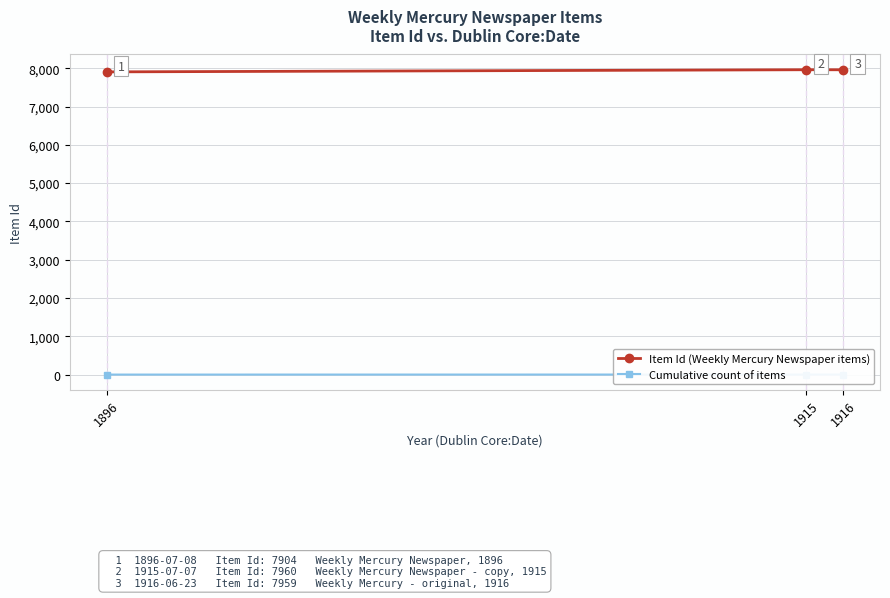

Where is Item Id (Weekly Mercury Newspaper items) nearest to the value 7932?

1916